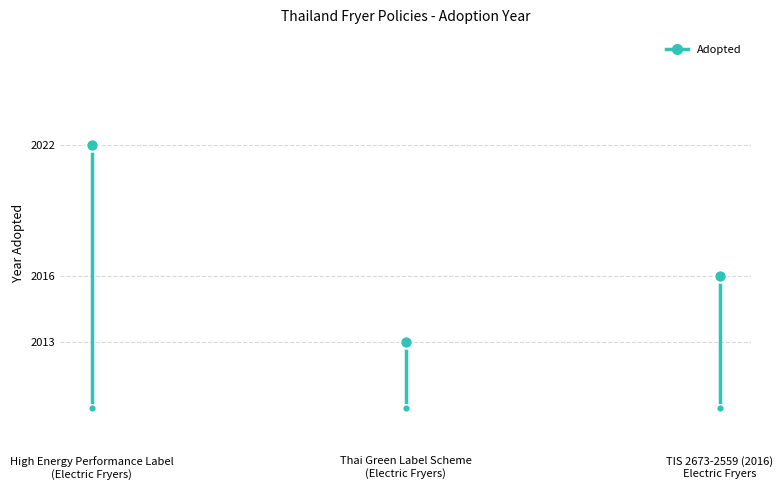

What is the ratio of the value at High Energy Performance Label
(Electric Fryers) to the value at Thai Green Label Scheme
(Electric Fryers)?

1.0